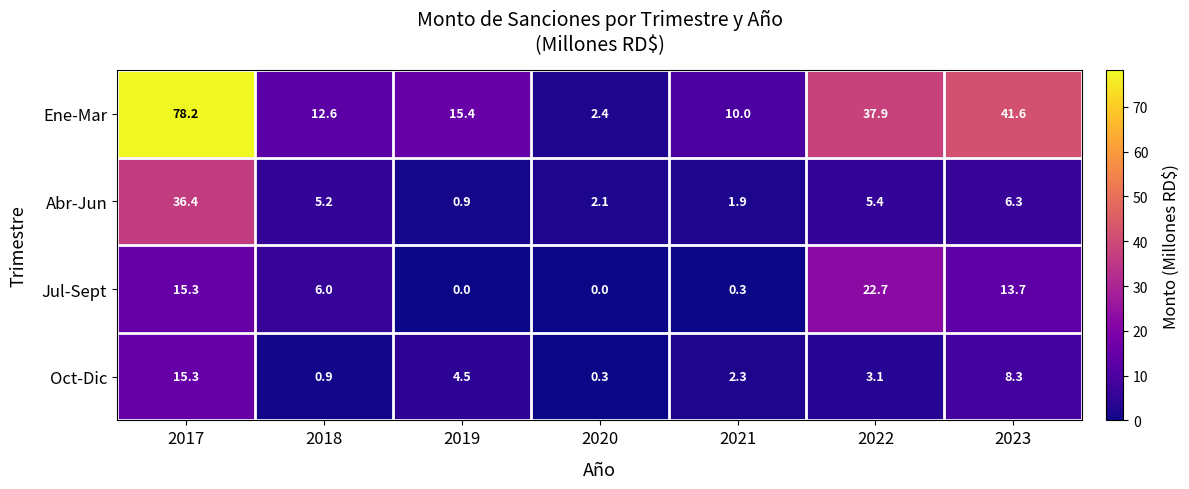

At which category is the sum across all series the highest?

2017